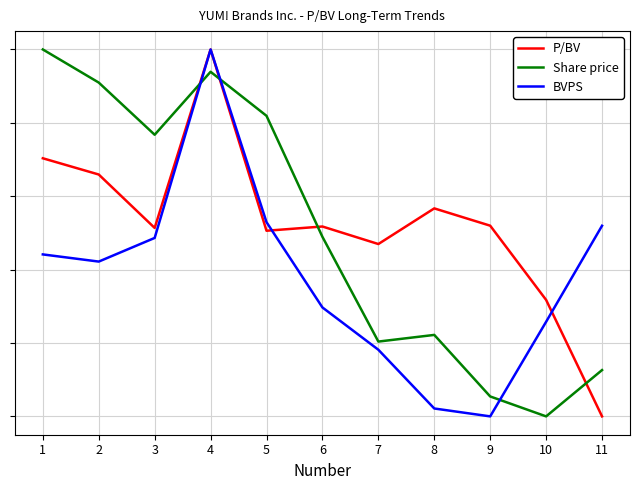

Which series has the widest spread of values?

P/BV